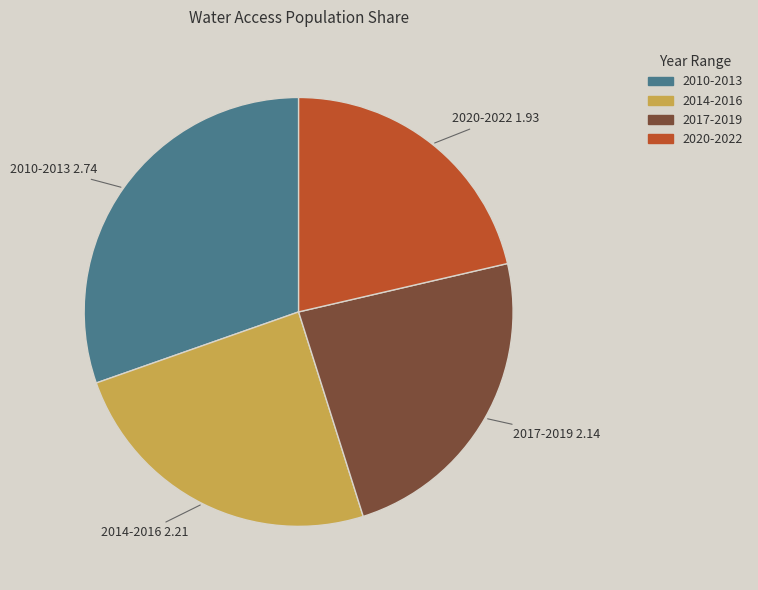

How many segments does this pie chart have?

4